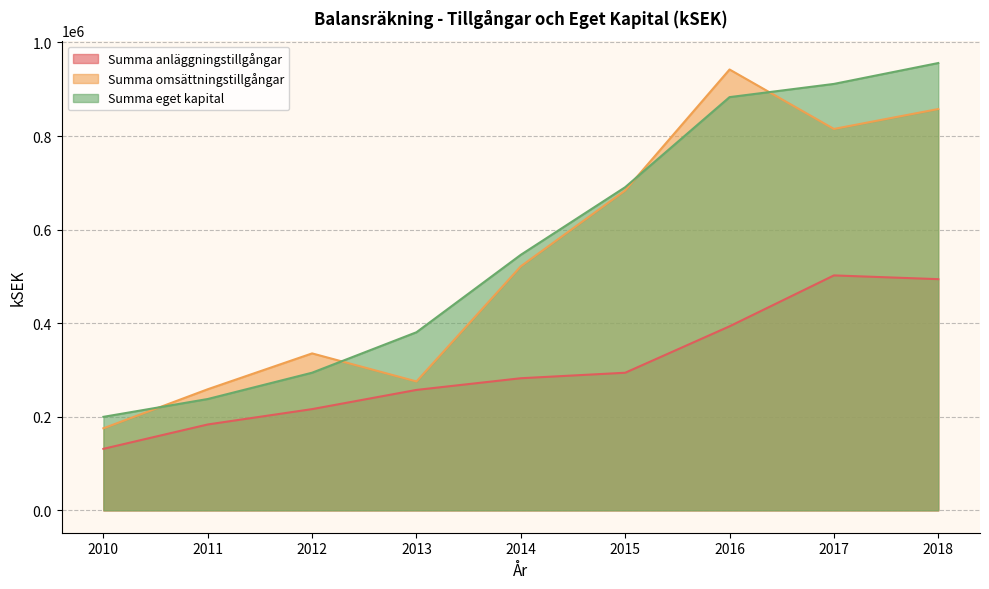

True or false: Summa anläggningstillgångar and Summa omsättningstillgångar cross at least once.

False